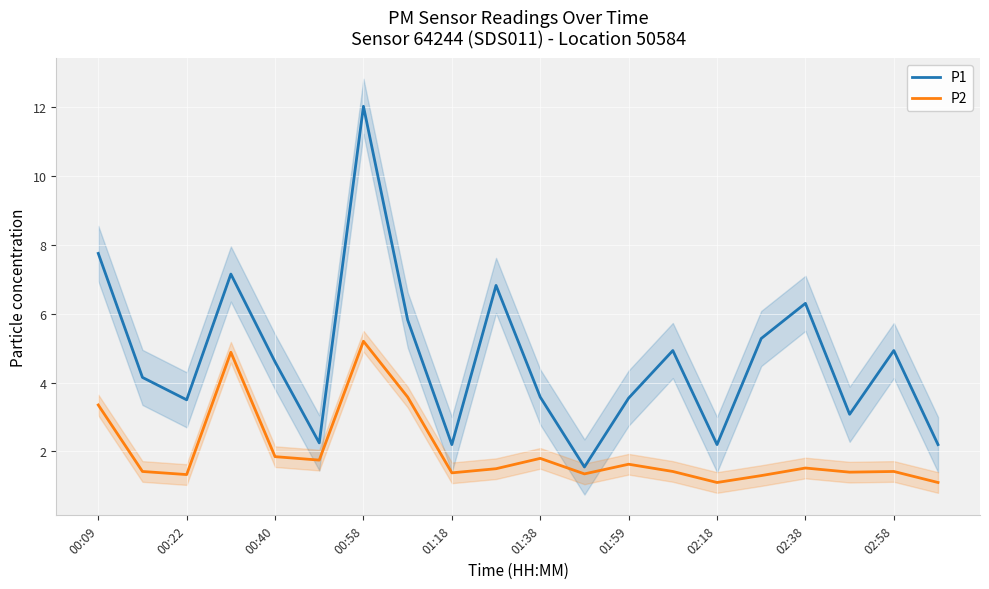

How many lines are shown in the chart?

2